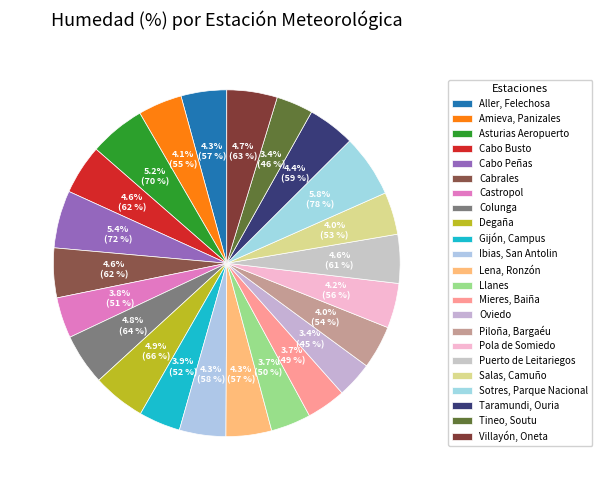

True or false: Villayón, Oneta accounts for 11% of the total.

False